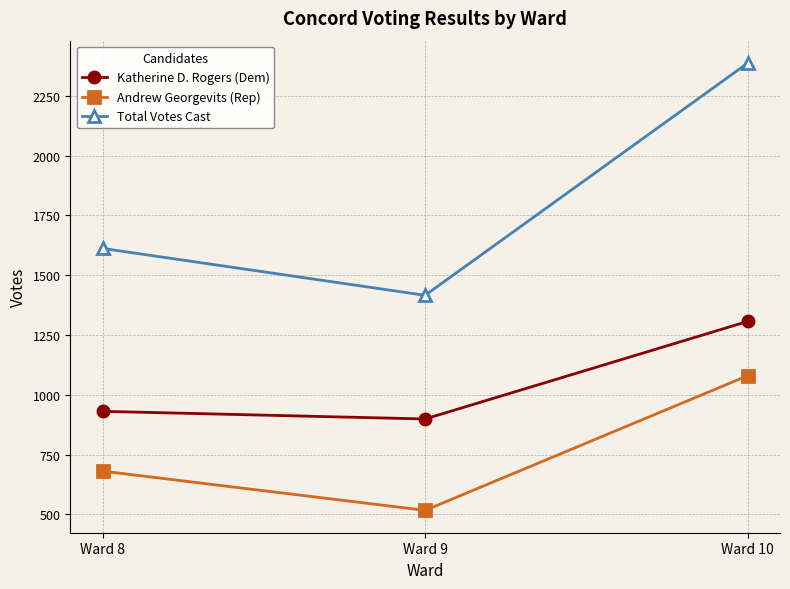

The value of Katherine D. Rogers (Dem) at Ward 10 is 1945. True or false?

False